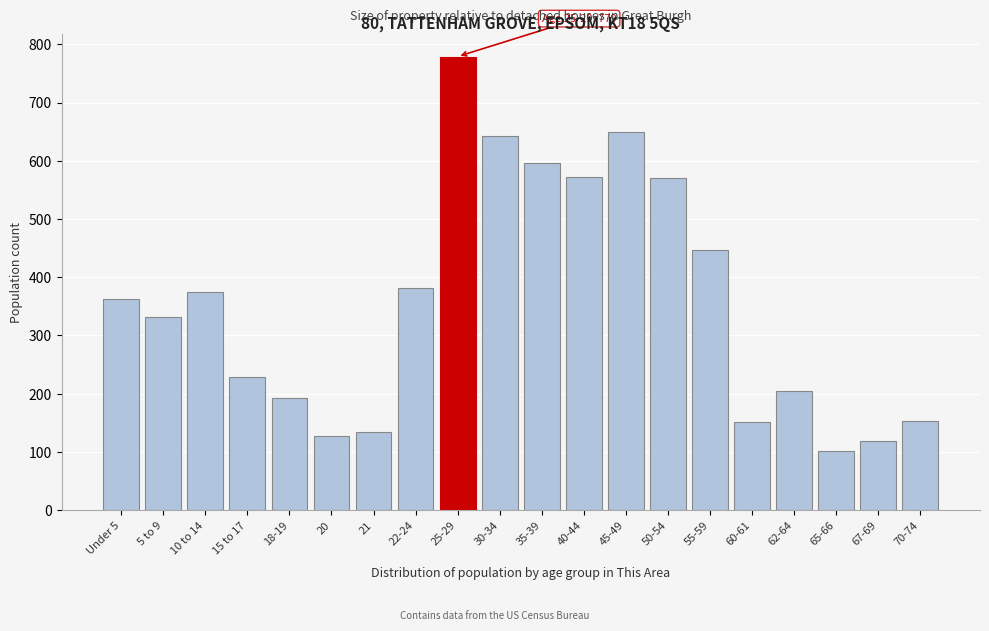

Read the value at 70-74, to the nearest 50.

150